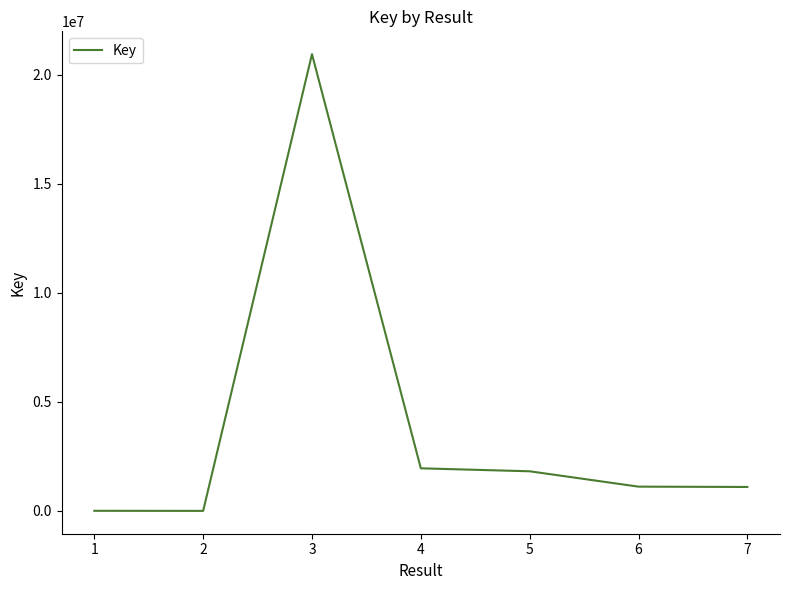

Approximately how many times larger is the value at 2 compared to 6?

0.0